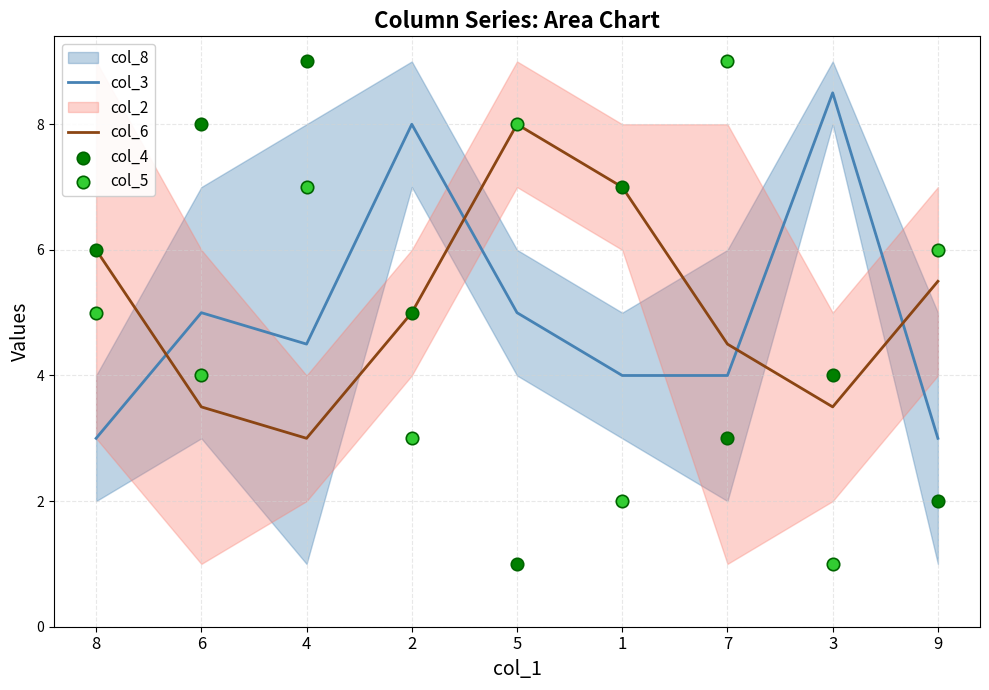

Which series has the largest total across all categories?

col_6